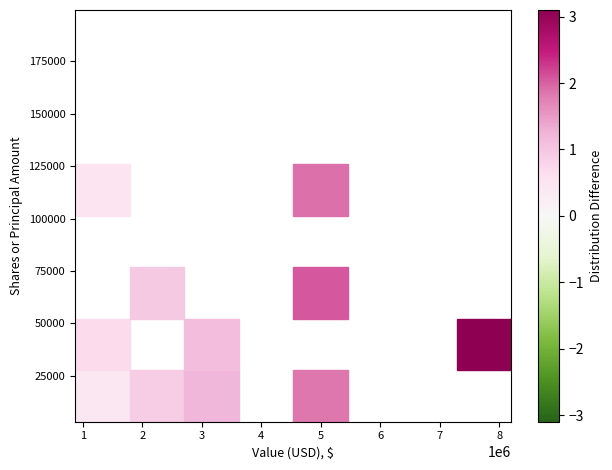

What Y value in the scatter plot is closest to 101297?

109438